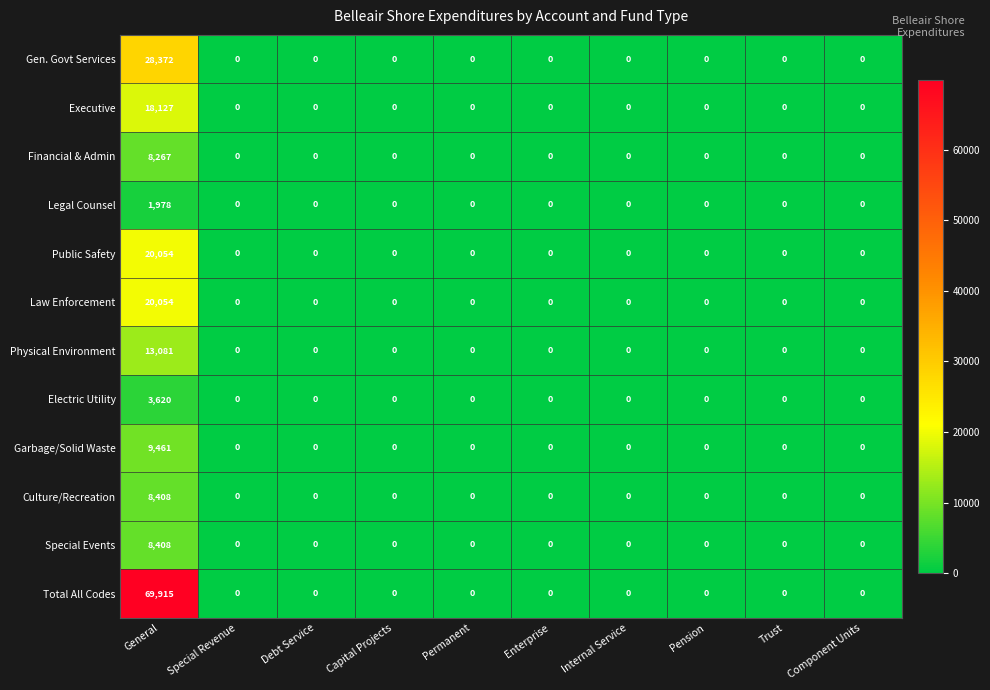

Which series changed the most between General and Capital Projects?

Total All Codes